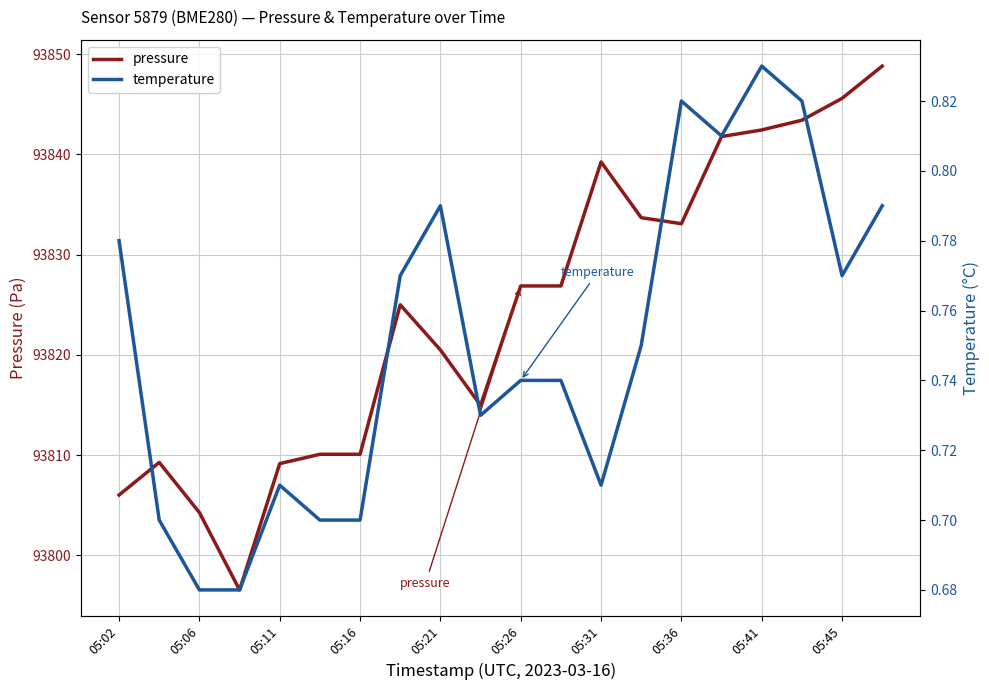

Reading right to left, what are all the values shown in this chart?

pressure: 93848.8	93845.6	93843.4	93842.4	93841.8	93833.1	93833.7	93839.2	93826.9	93826.9	93815.0	93820.5	93825.0	93810.1	93810.1	93809.2	93796.6	93804.3	93809.3	93806.0
temperature: 0.8	0.8	0.8	0.8	0.8	0.8	0.8	0.7	0.7	0.7	0.7	0.8	0.8	0.7	0.7	0.7	0.7	0.7	0.7	0.8